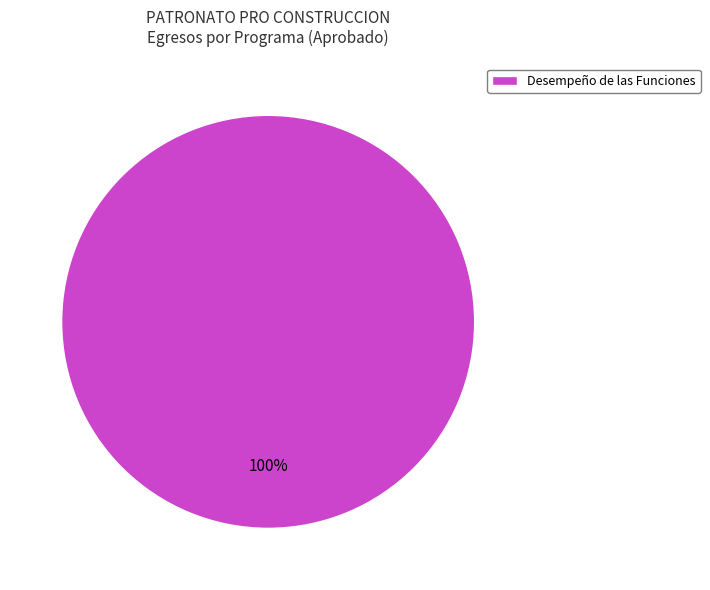

Is there a majority slice in this chart?

Yes